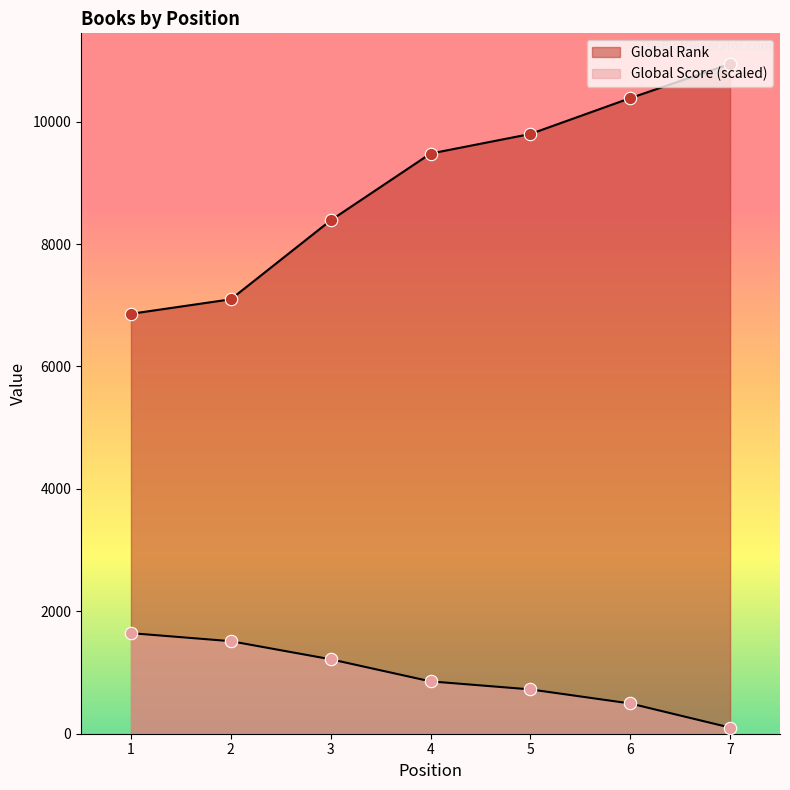

At which category is the sum across all series the highest?

7